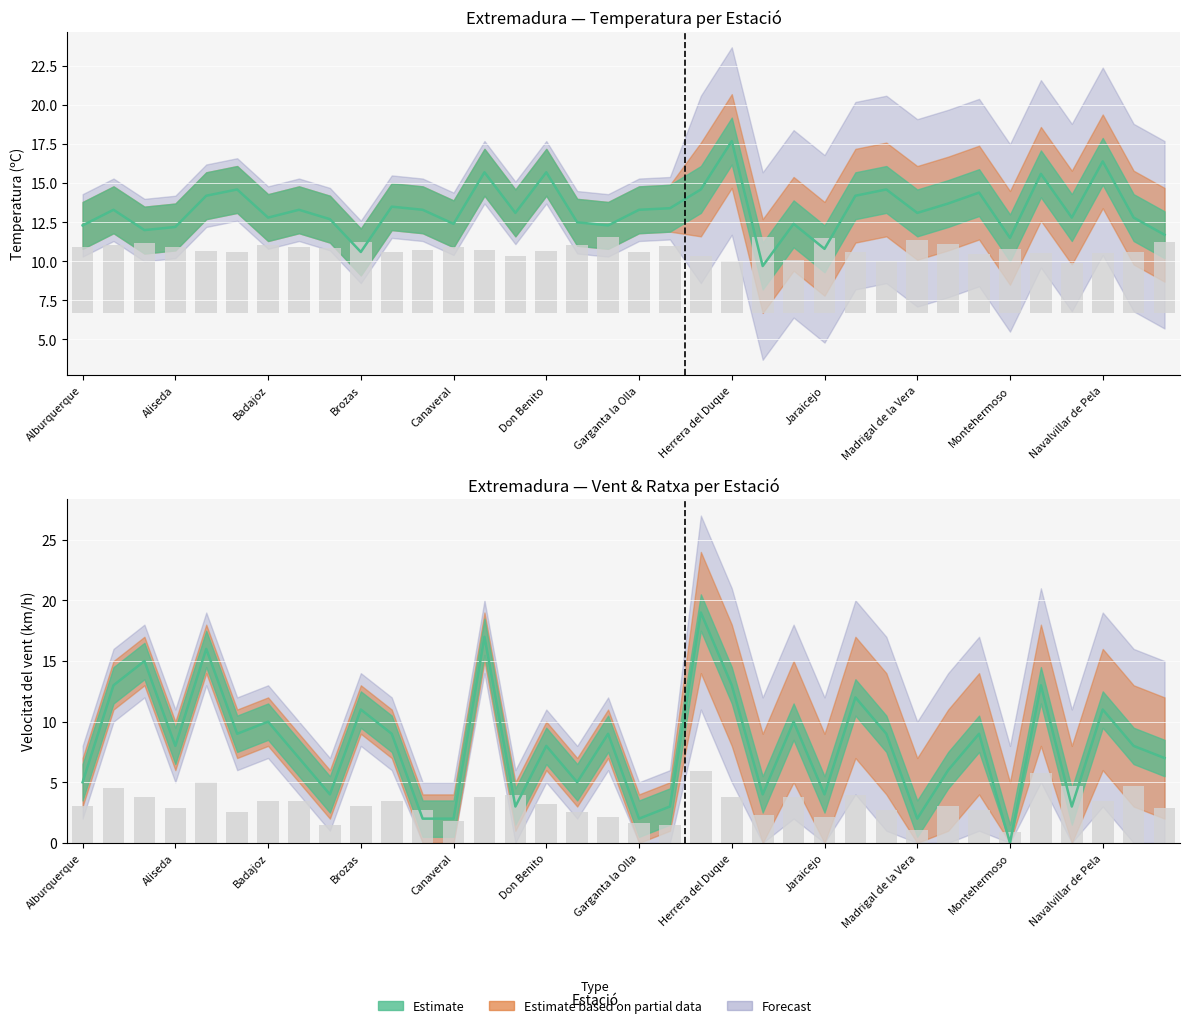

What is the sum of all ratxa values?

113.6